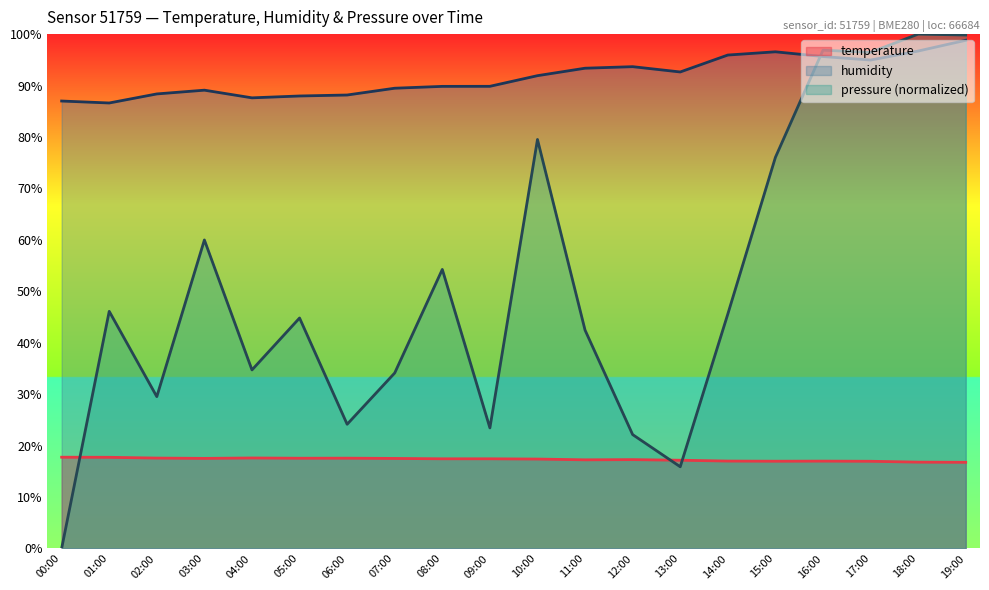

Rank the series by their average value, from highest to lowest.

humidity, pressure (normalized), temperature